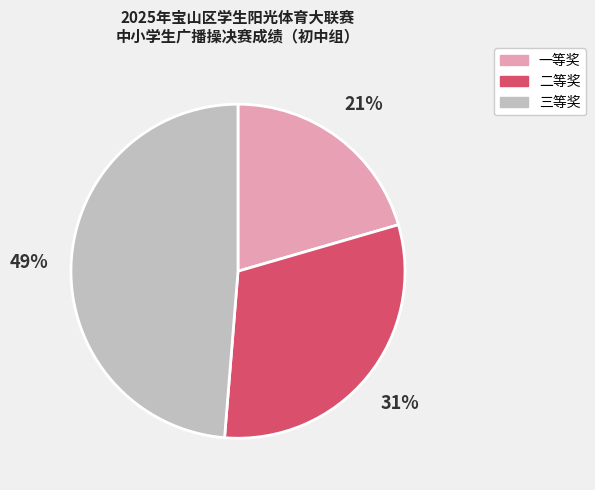

Combined, do 二等奖 and 一等奖 account for over 50%?

Yes